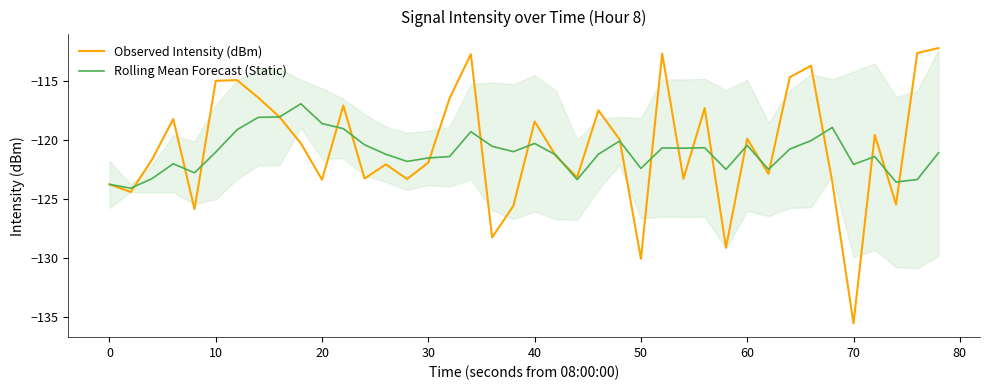

The Observed Intensity (dBm) series shows -29.1 at 30. True or false?

False